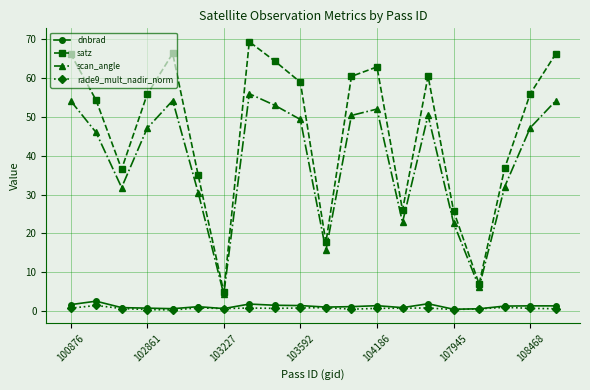

Which series has the widest spread of values?

satz